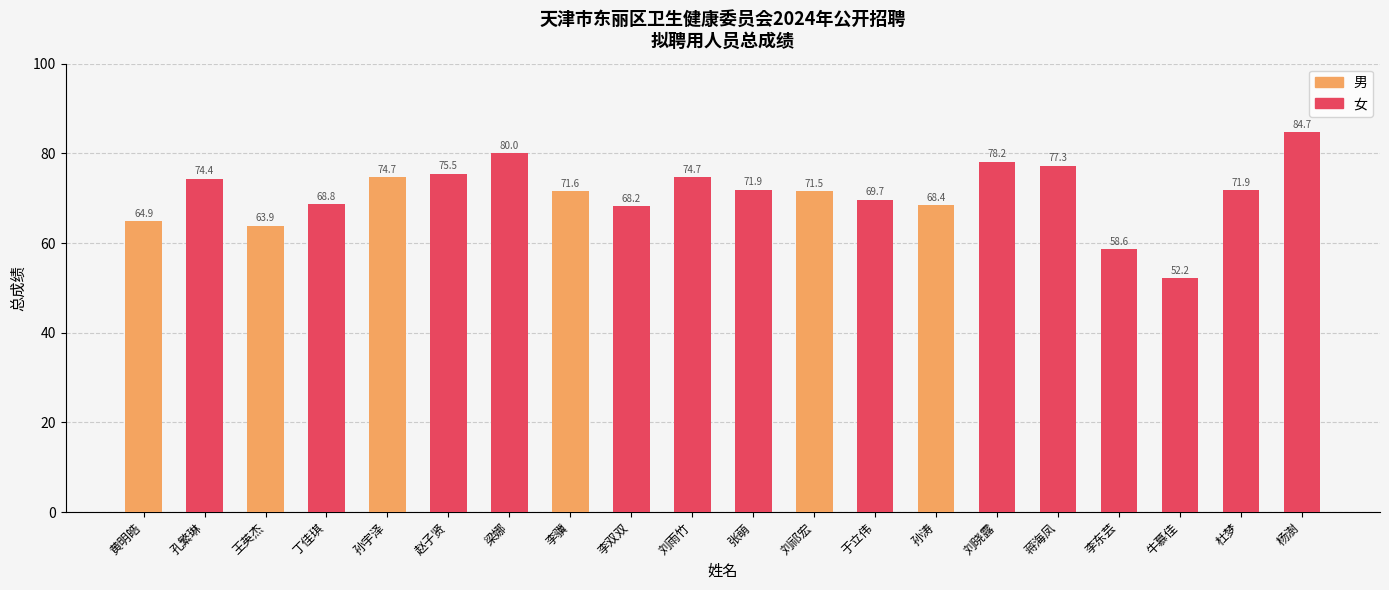

Between 梁娜 and 杜梦, which is larger?

梁娜